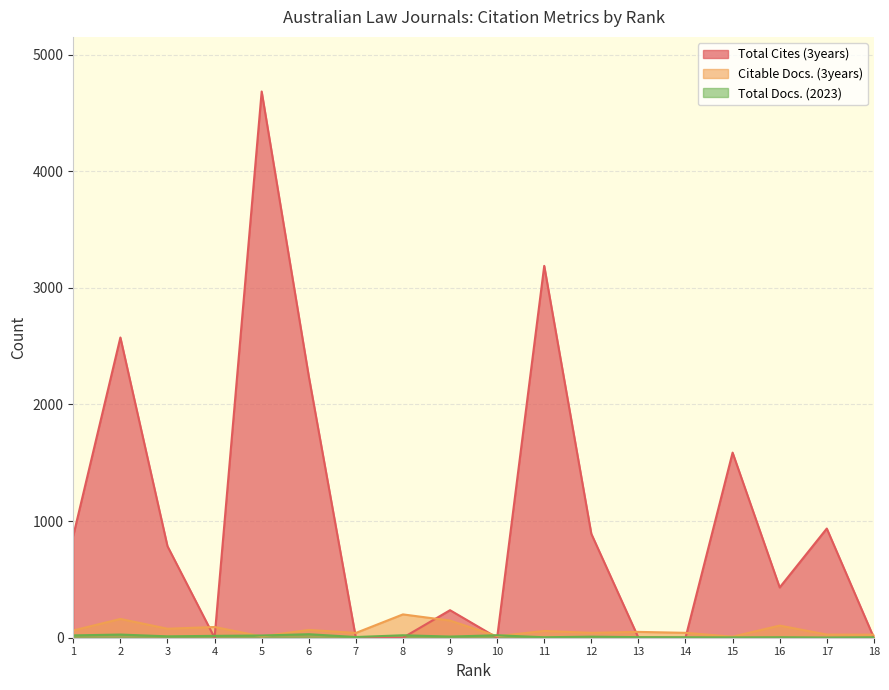

True or false: Total Cites (3years) and Total Docs. (2023) intersect in this chart.

True